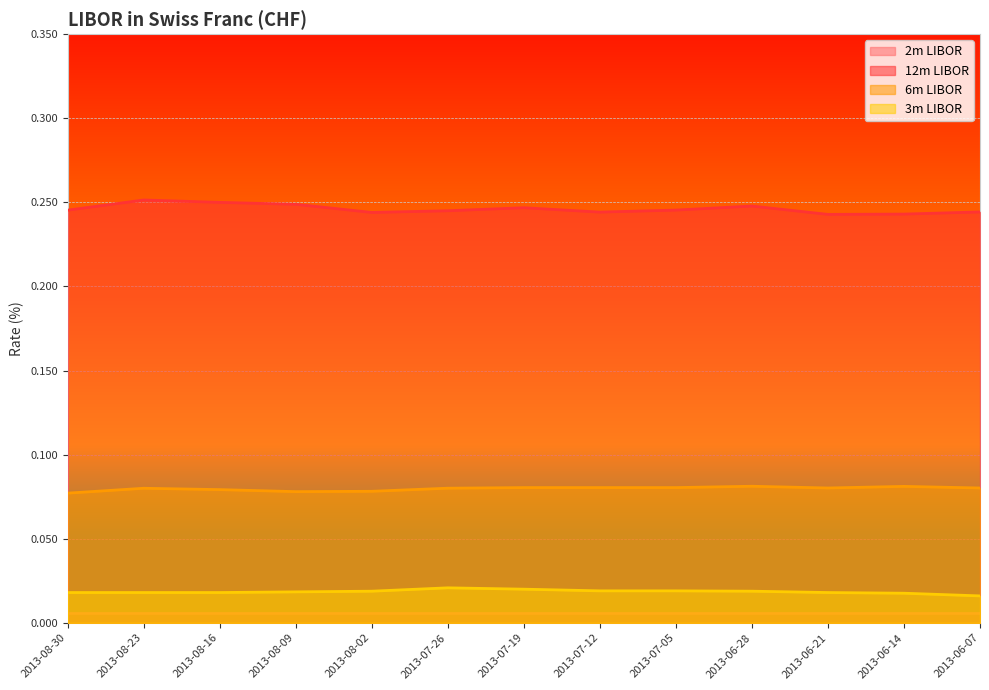

At 2013-06-07, list the series in order from largest to smallest.

12m LIBOR, 6m LIBOR, 3m LIBOR, 2m LIBOR